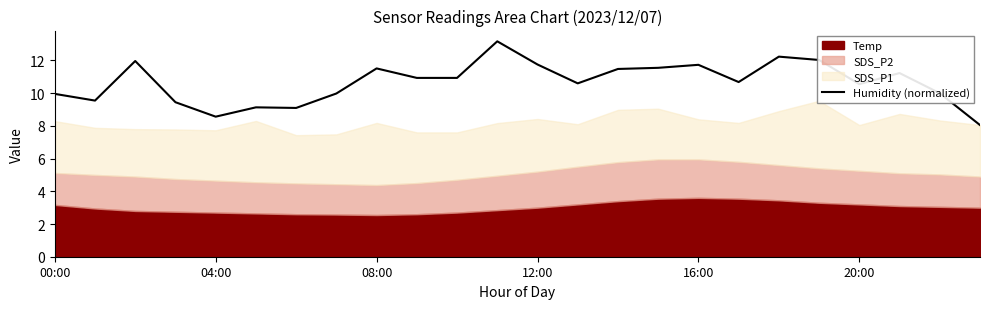

True or false: the data shows 16.6 at 12:00.

False